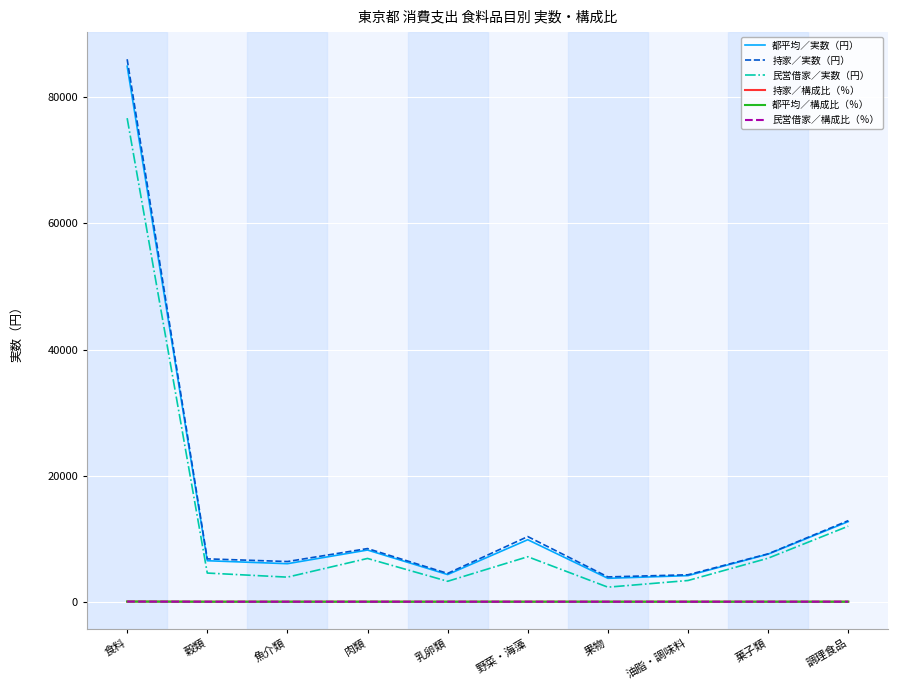

The 民営借家／構成比（％） series shows 2.2 at 菓子類. True or false?

True